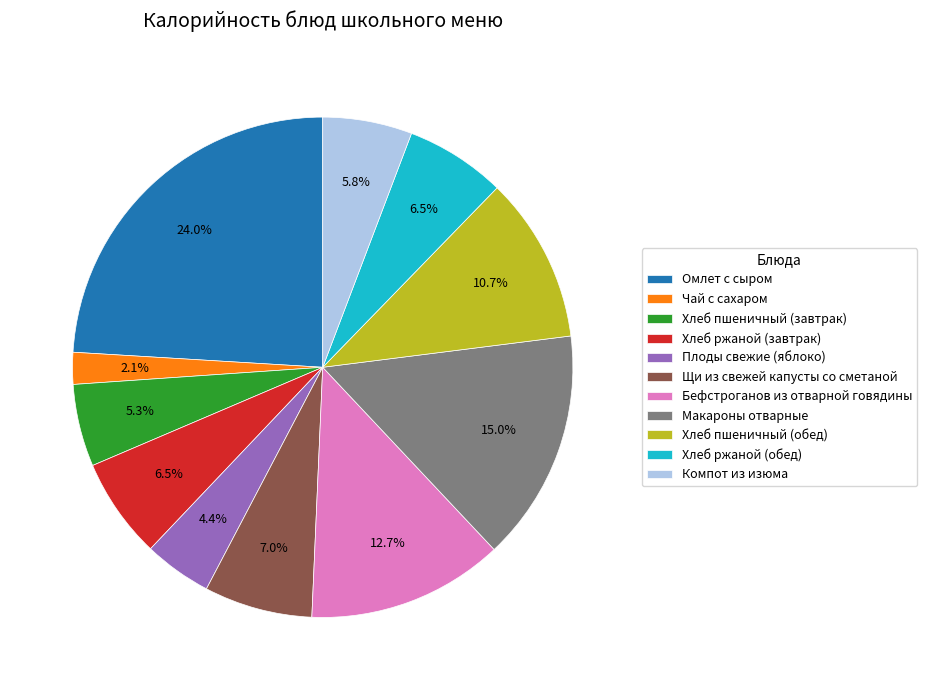

To the nearest percent, what percentage of the pie is Плоды свежие (яблоко)?

4%